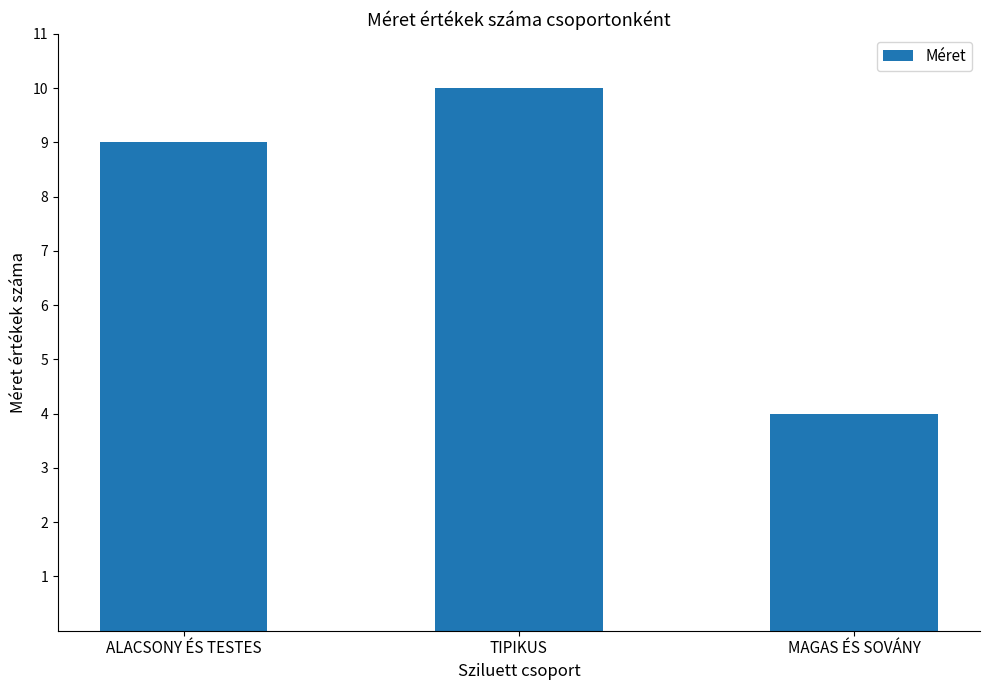

Does the chart contain any negative values?

No